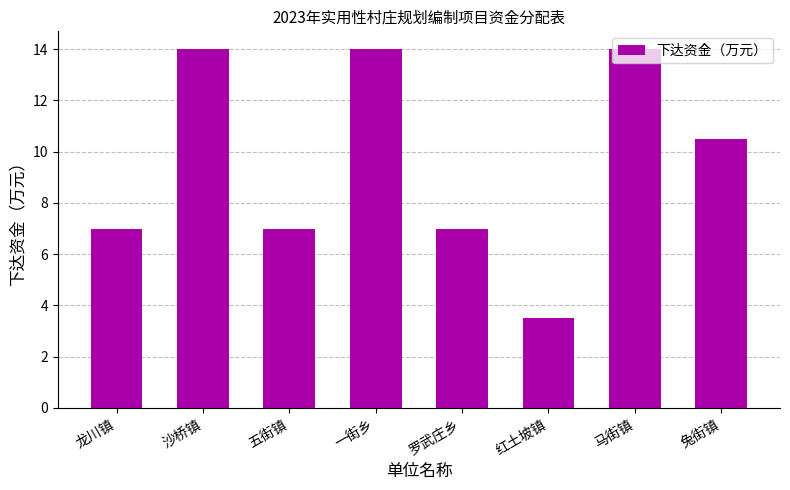

Reading right to left, list all the values displayed in this chart.

10.5	14.0	3.5	7.0	14.0	7.0	14.0	7.0